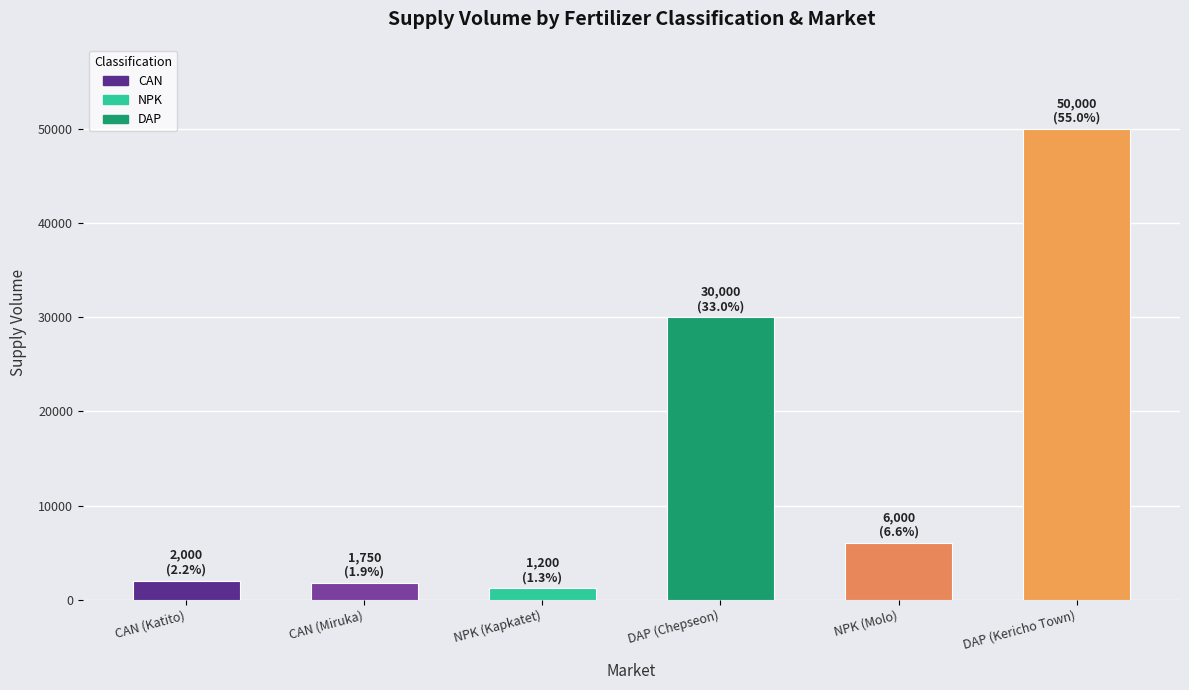

Reading right to left, transcribe all the data shown in this chart.

DAP (Kericho Town)=50000	NPK (Molo)=6000	DAP (Chepseon)=30000	NPK (Kapkatet)=1200	CAN (Miruka)=1750	CAN (Katito)=2000